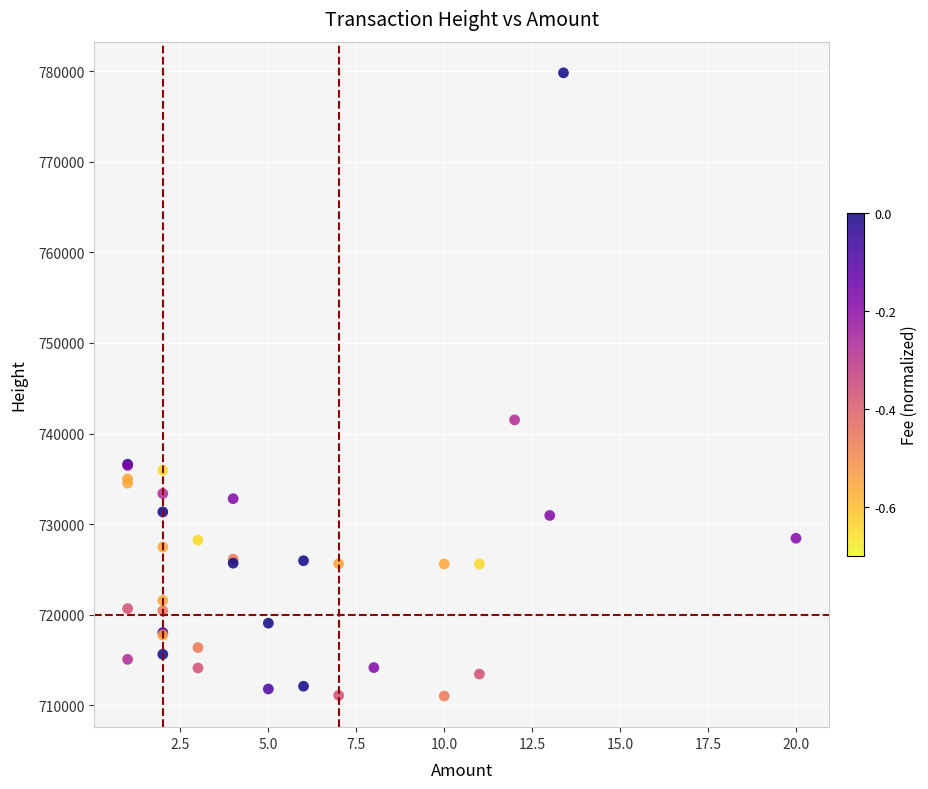

What Y value in the scatter plot is closest to 745425?

741512